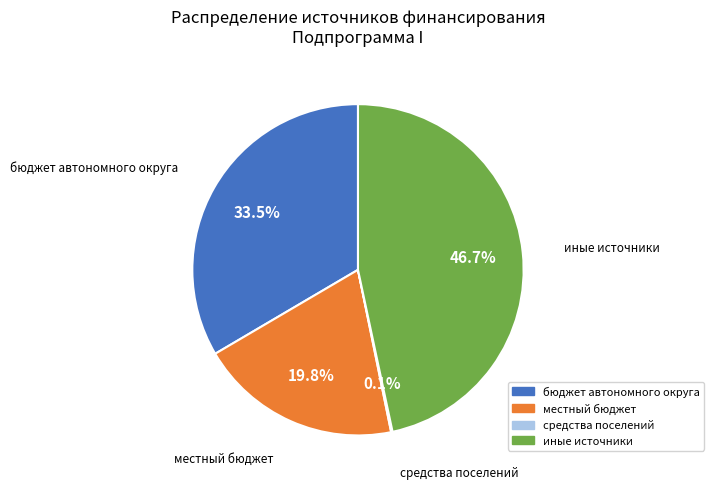

Which category has the biggest portion of the pie?

иные источники